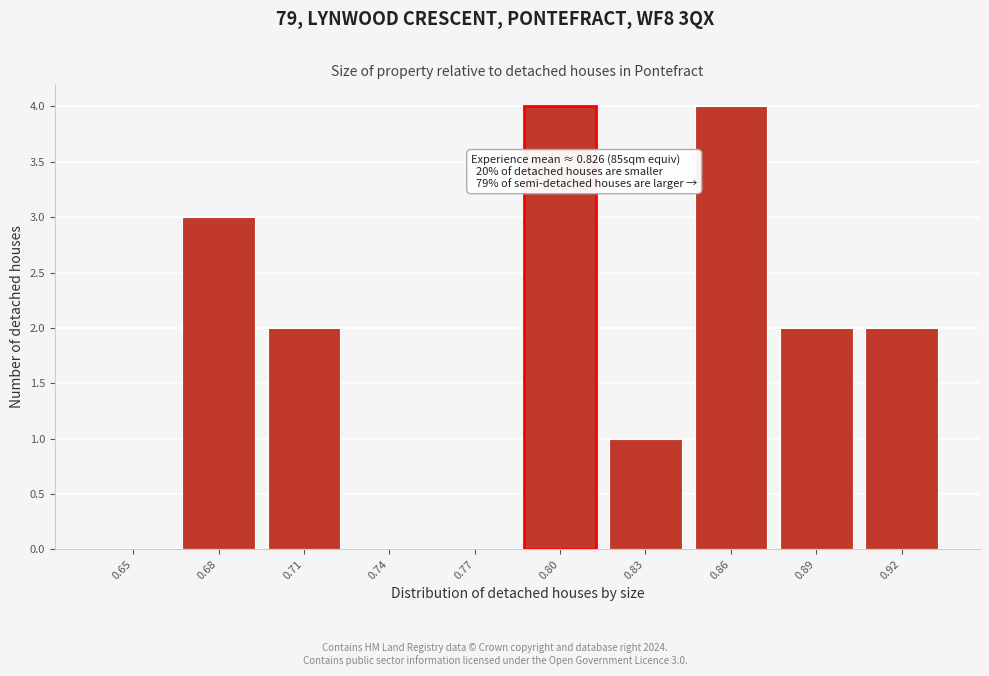

Reading left to right, list all the values displayed in this chart.

0.65=0	0.68=3	0.71=2	0.74=0	0.77=0	0.80=4	0.83=1	0.86=4	0.89=2	0.92=2